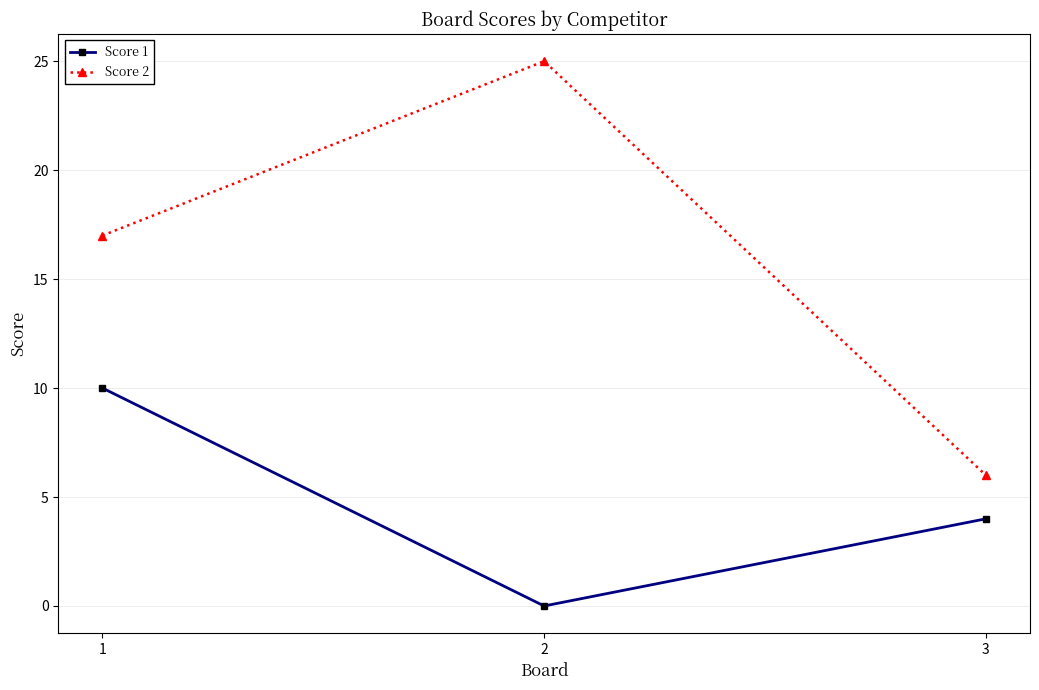

Reading right to left, extract all data points from this chart.

Score 1: 3=4	2=0	1=10
Score 2: 3=6	2=25	1=17